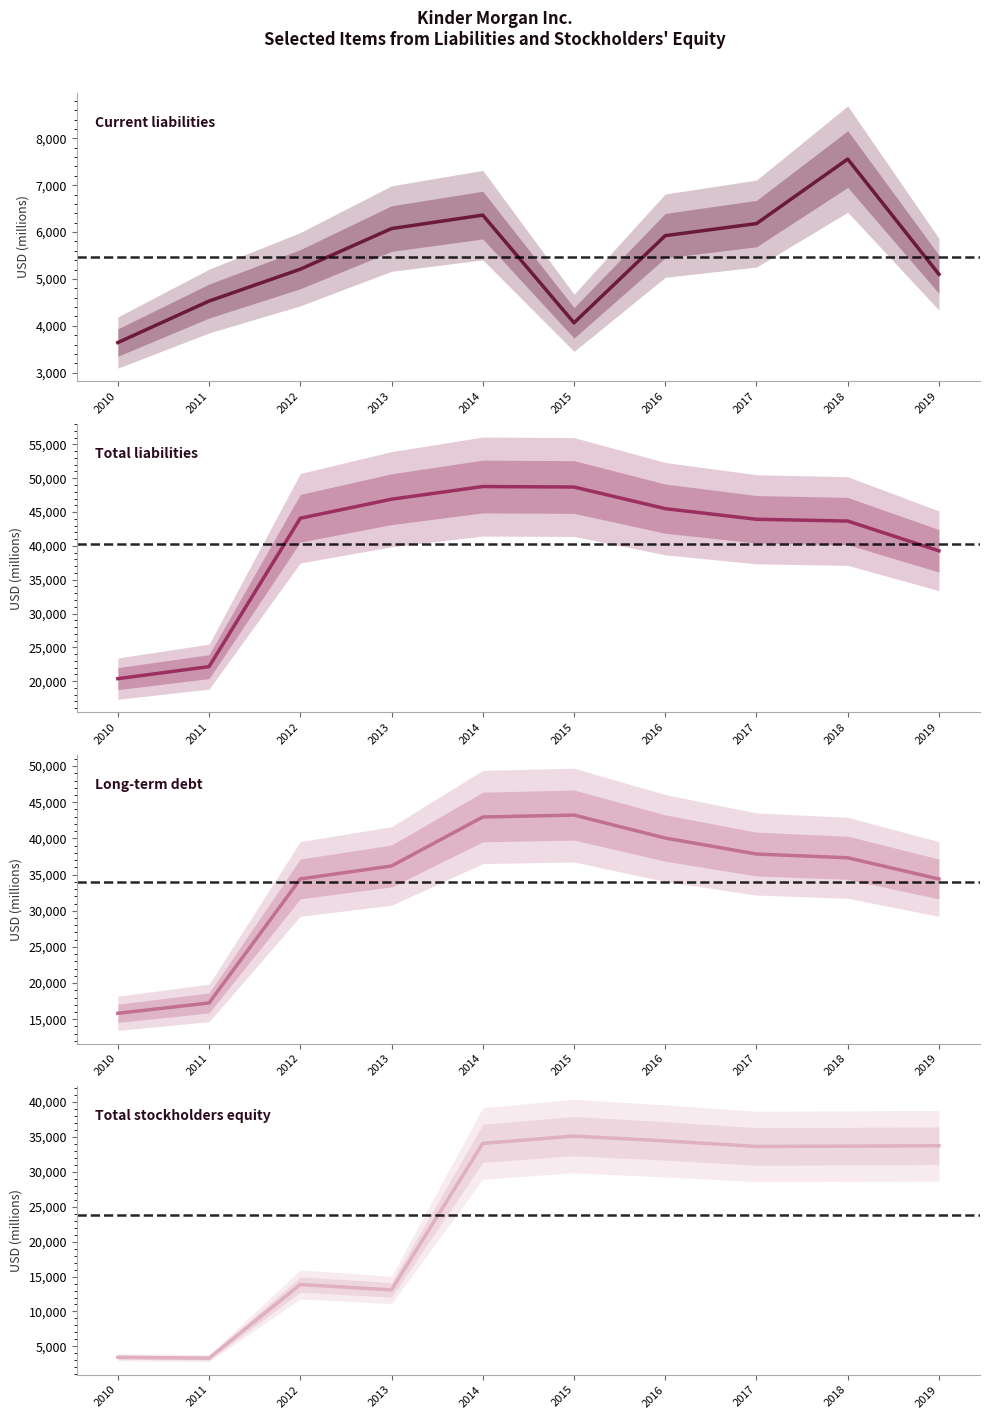

How many interior local valleys does the Current liabilities series have?

1